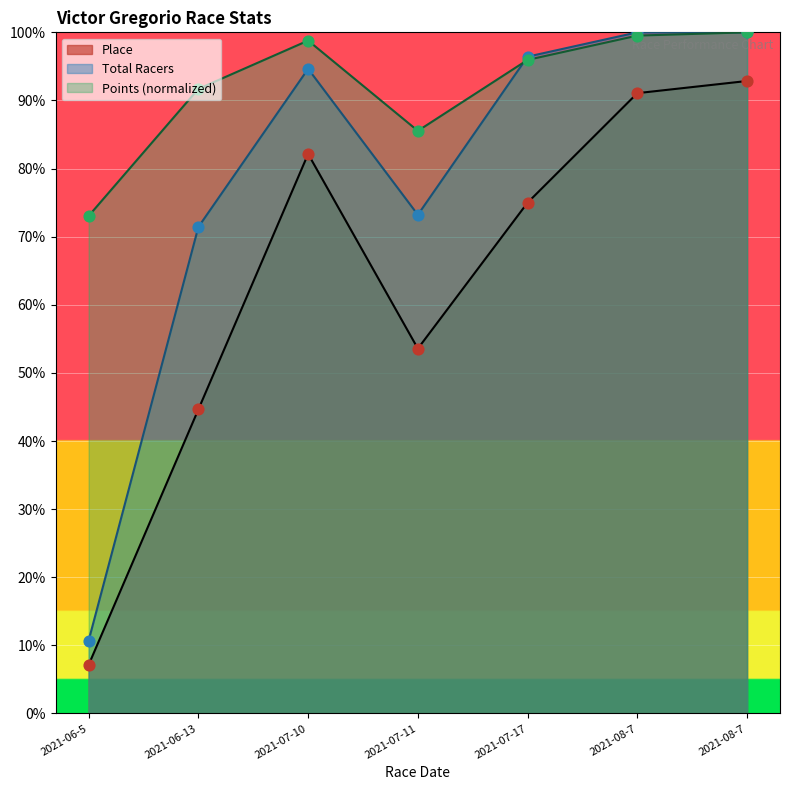

Which series contains the lowest Y value?

Place